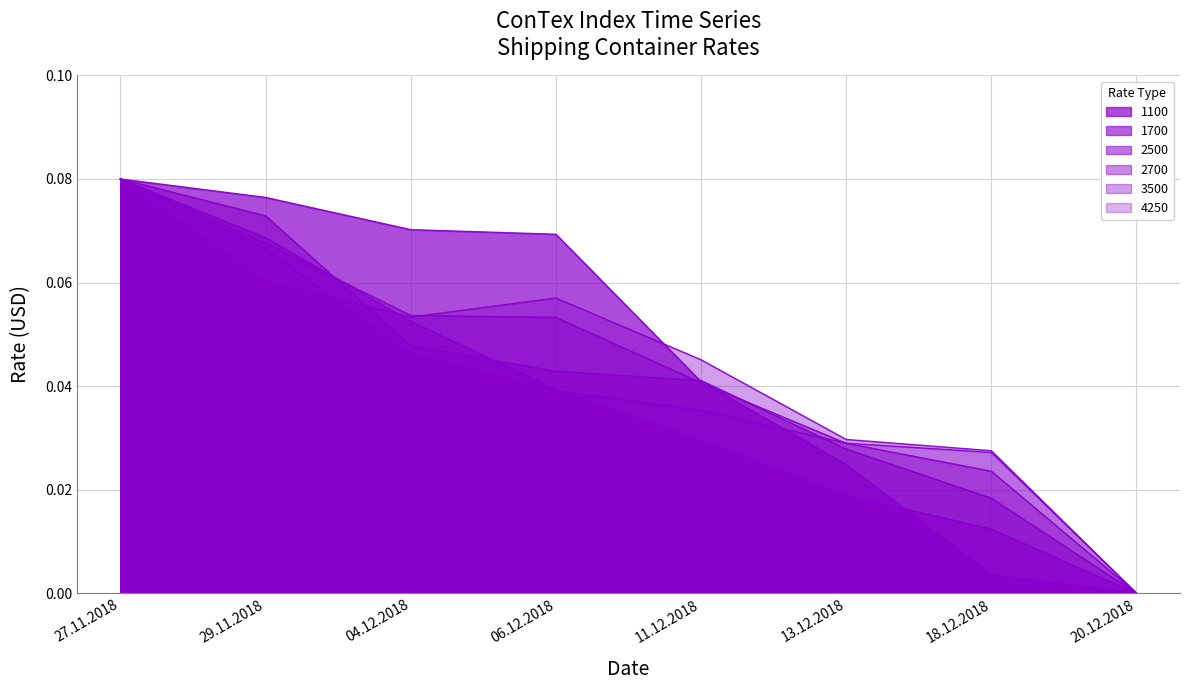

What is the total value across all series at 18.12.2018?

0.1